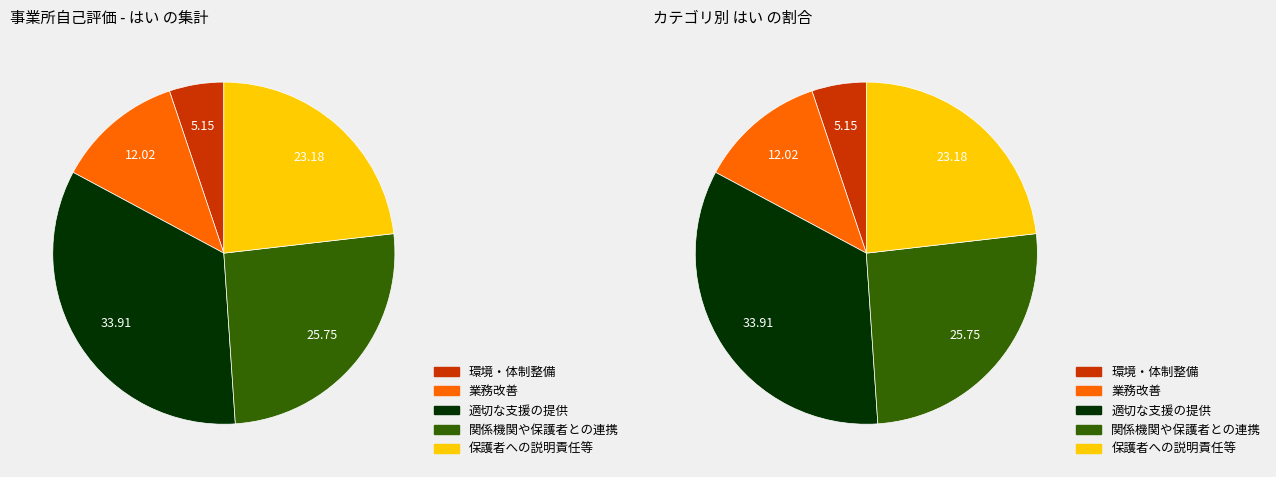

Is there any slice that represents more than half of the pie?

No